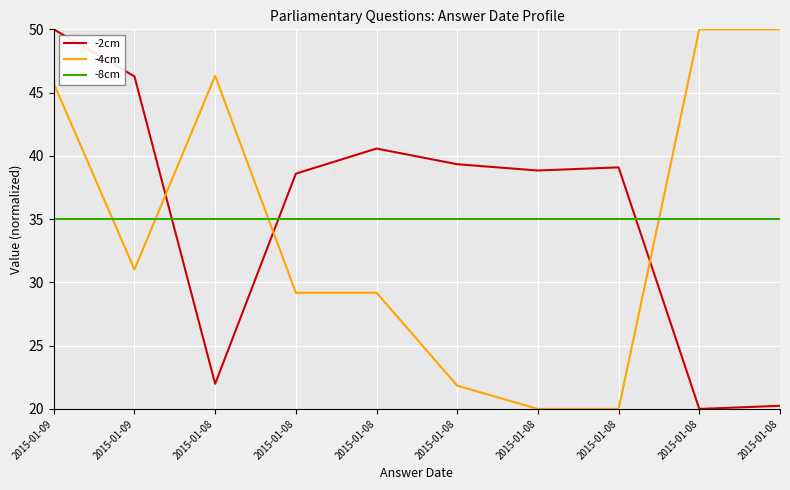

True or false: -2cm has a value of 62.2 at 2015-01-08.

False